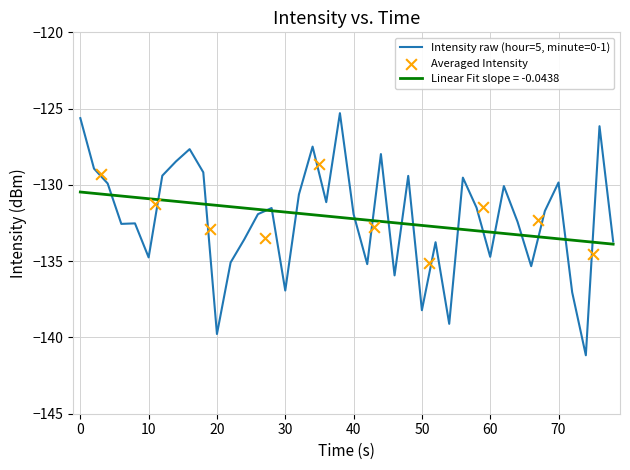

What is the maximum value for Intensity raw (hour=5, minute=0-1)?

-125.3